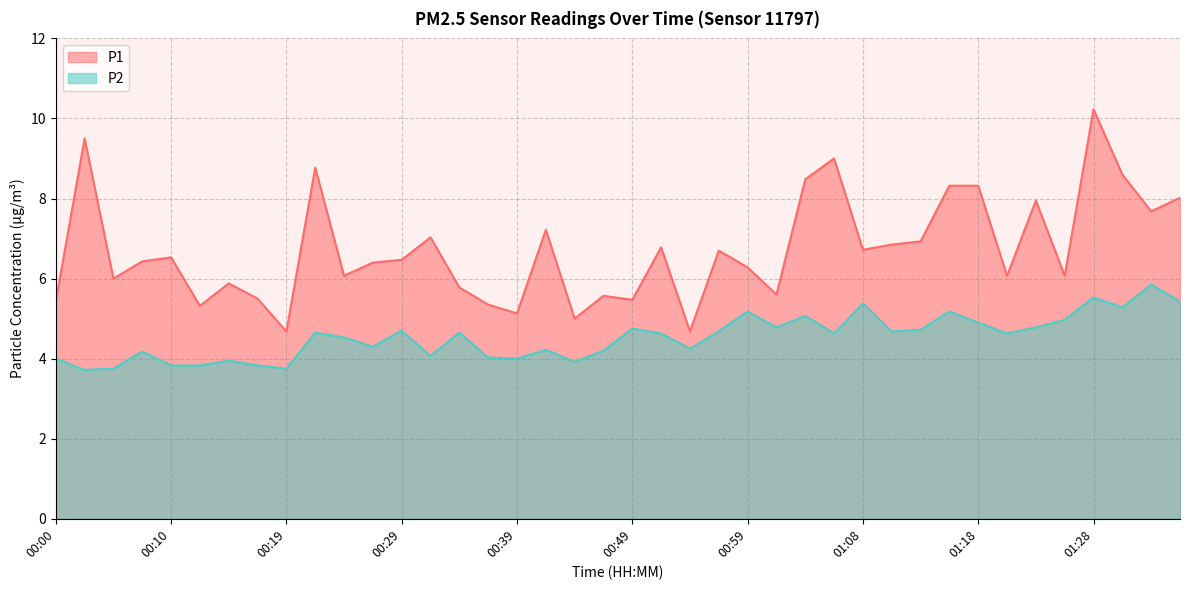

At which label does P2 first exceed 4?

00:07